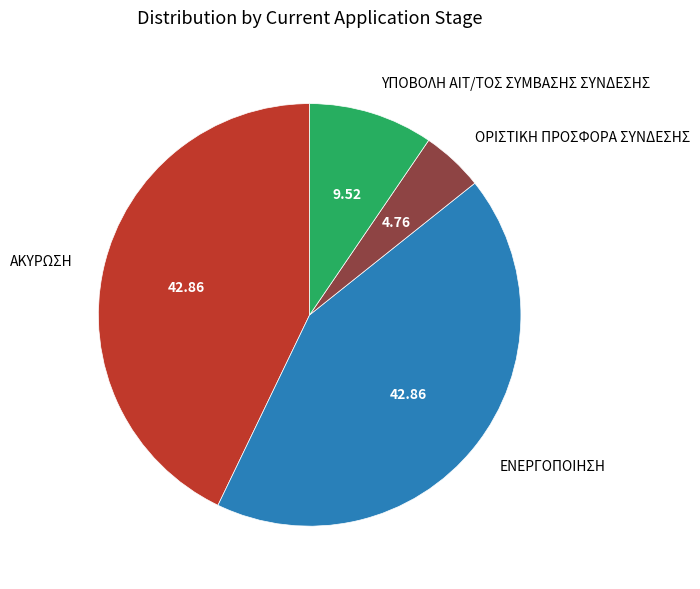

Which category has the smallest portion of the pie?

ΟΡΙΣΤΙΚΗ ΠΡΟΣΦΟΡΑ ΣΥΝΔΕΣΗΣ